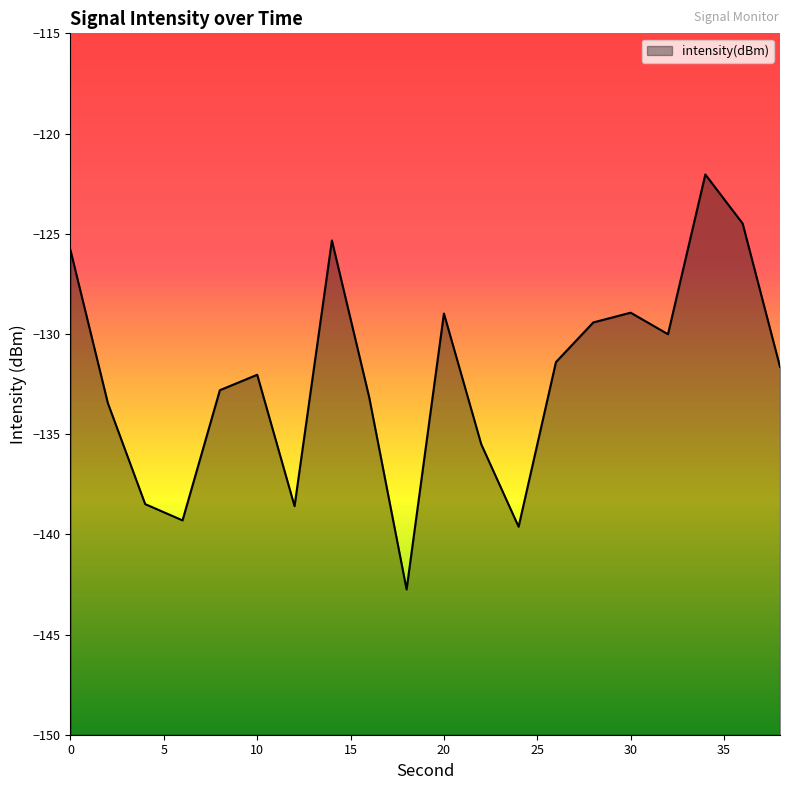

What is the value of the 3rd point from the left?

-138.5